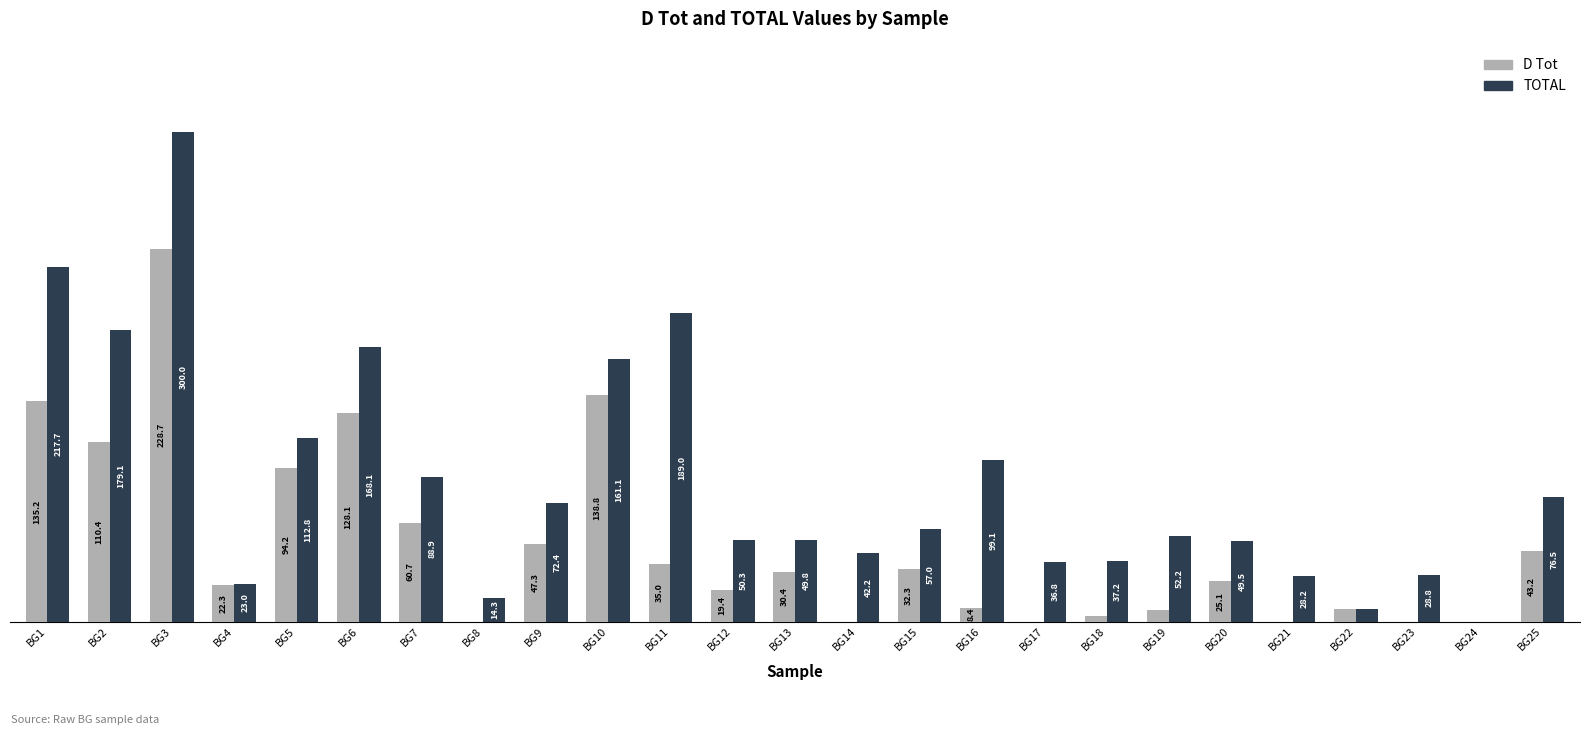

At which label is D Tot closest to 114?

BG2